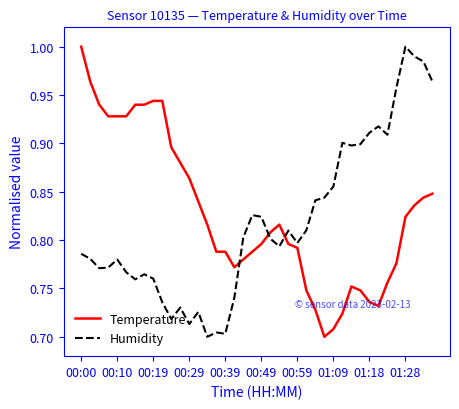

What is the difference between the maximum and minimum values in the Humidity series?

0.3